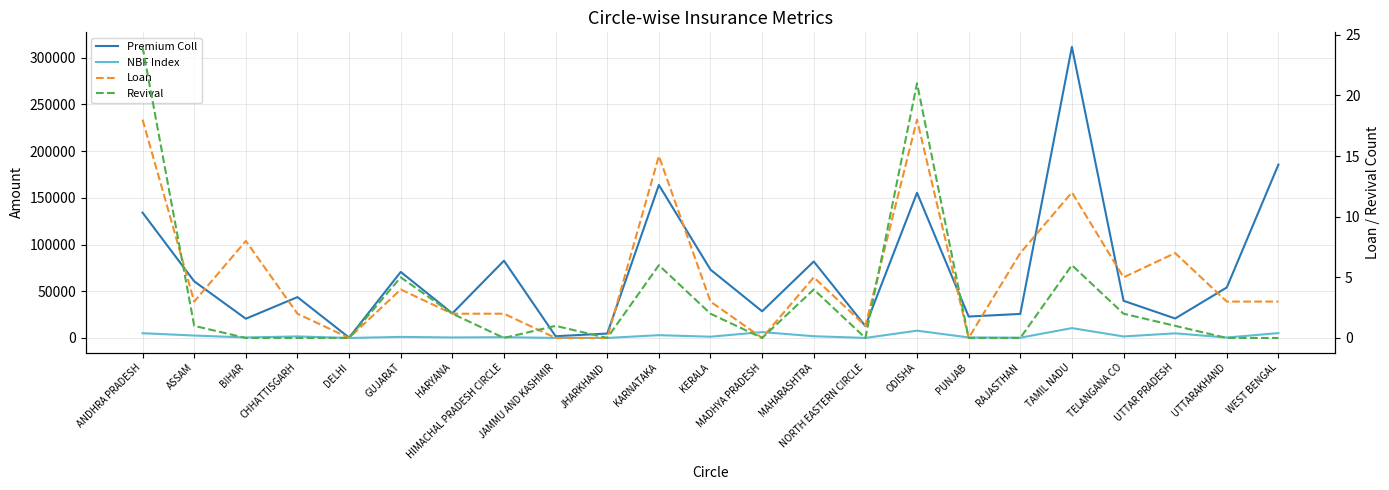

True or false: Loan and NBF Index cross at least once.

False